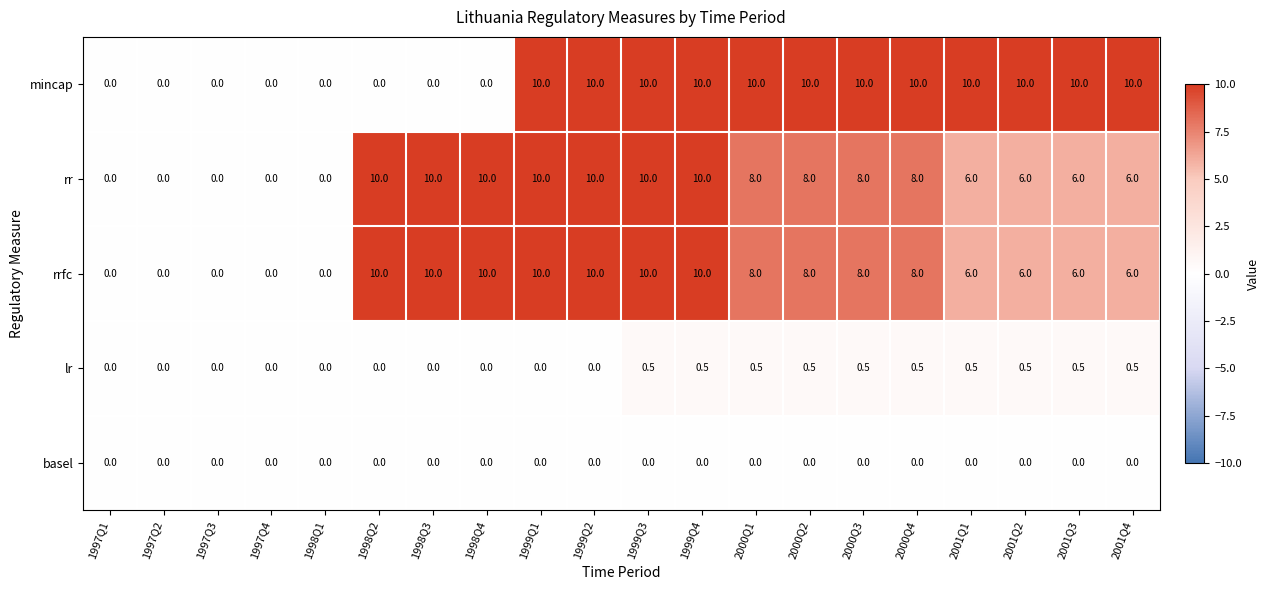

True or false: rrfc has a value of 0.0 at 1997Q3.

True